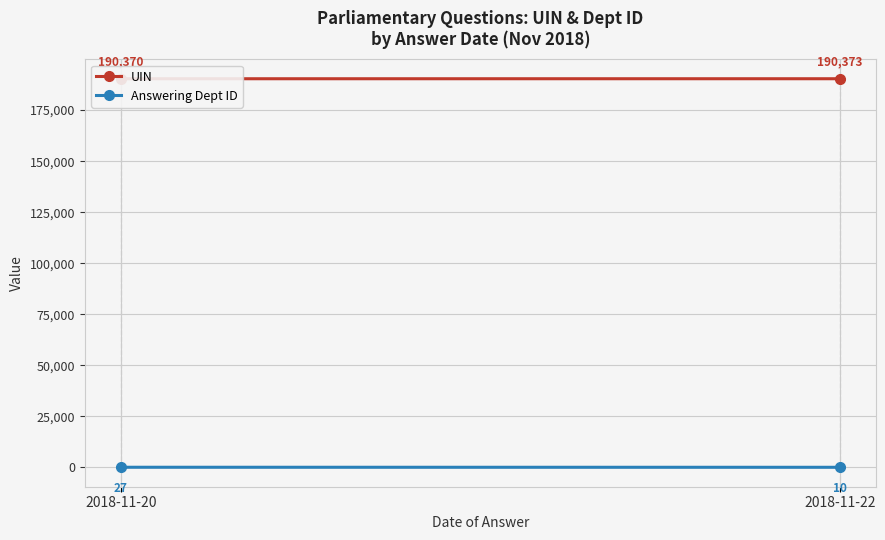

Is the value of UIN at 2018-11-22 greater than the value of Answering Dept ID at 2018-11-22?

Yes